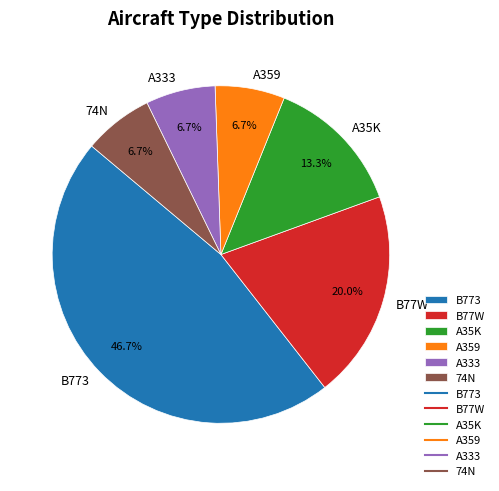

How many segments does this pie chart have?

6